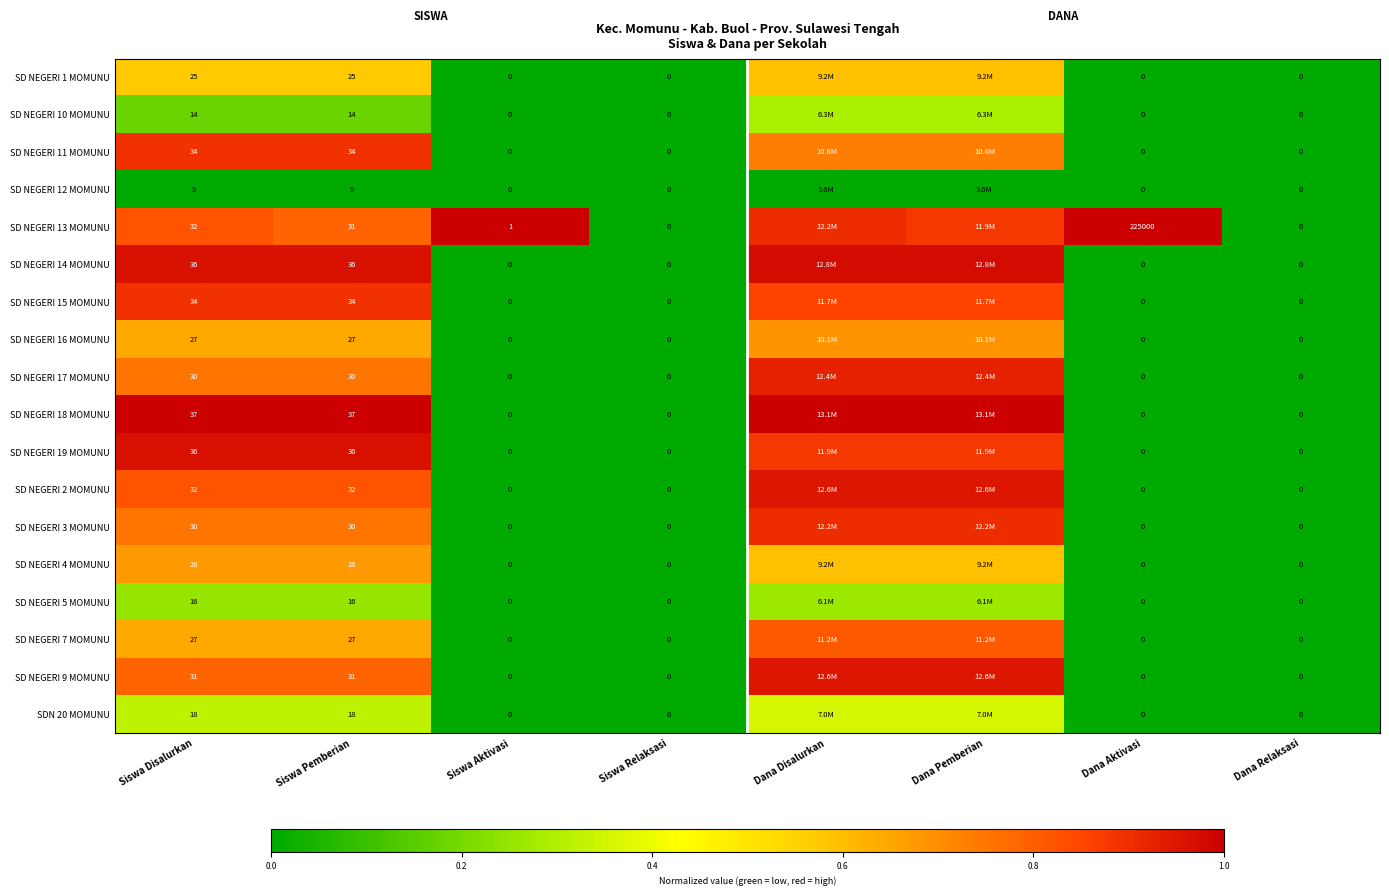

Is the value of SD NEGERI 13 MOMUNU at Siswa Disalurkan greater than the value of SD NEGERI 3 MOMUNU at Siswa Disalurkan?

Yes